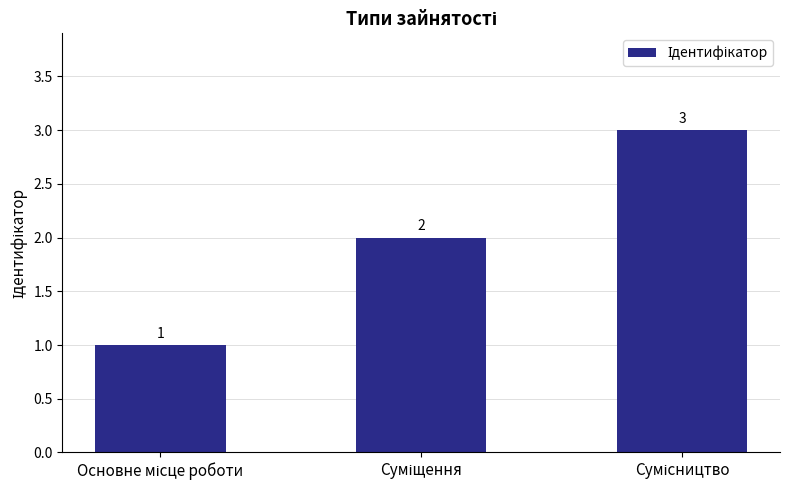

What is the greatest value displayed?

3